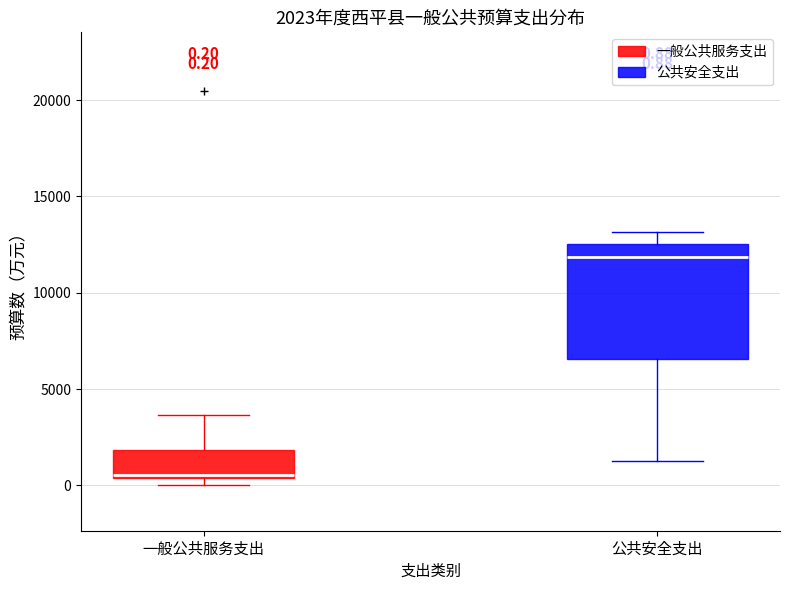

Which box's median line is the highest?

公共安全支出